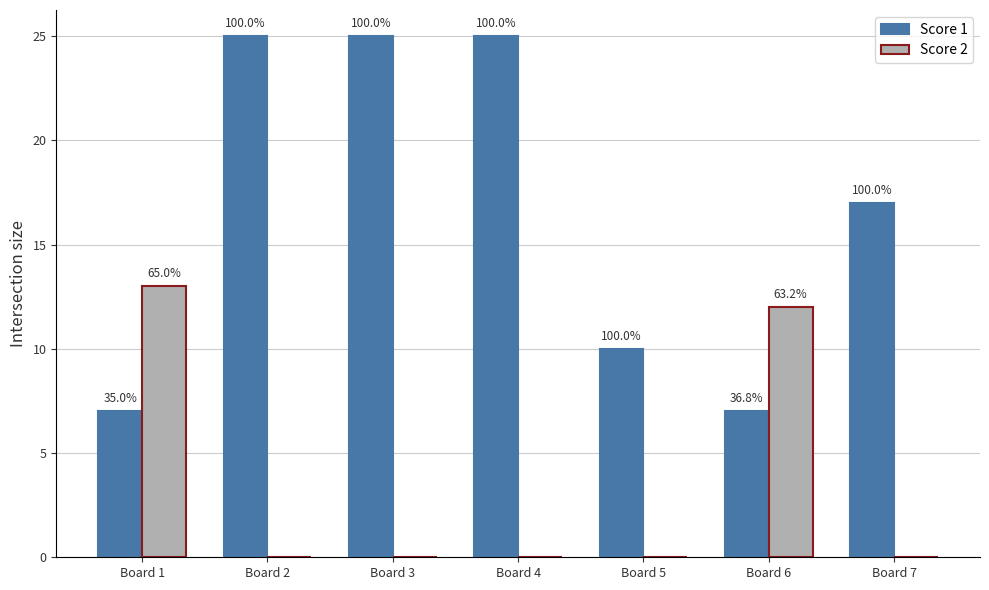

Are the bars grouped side by side (vs. stacked)?

Yes